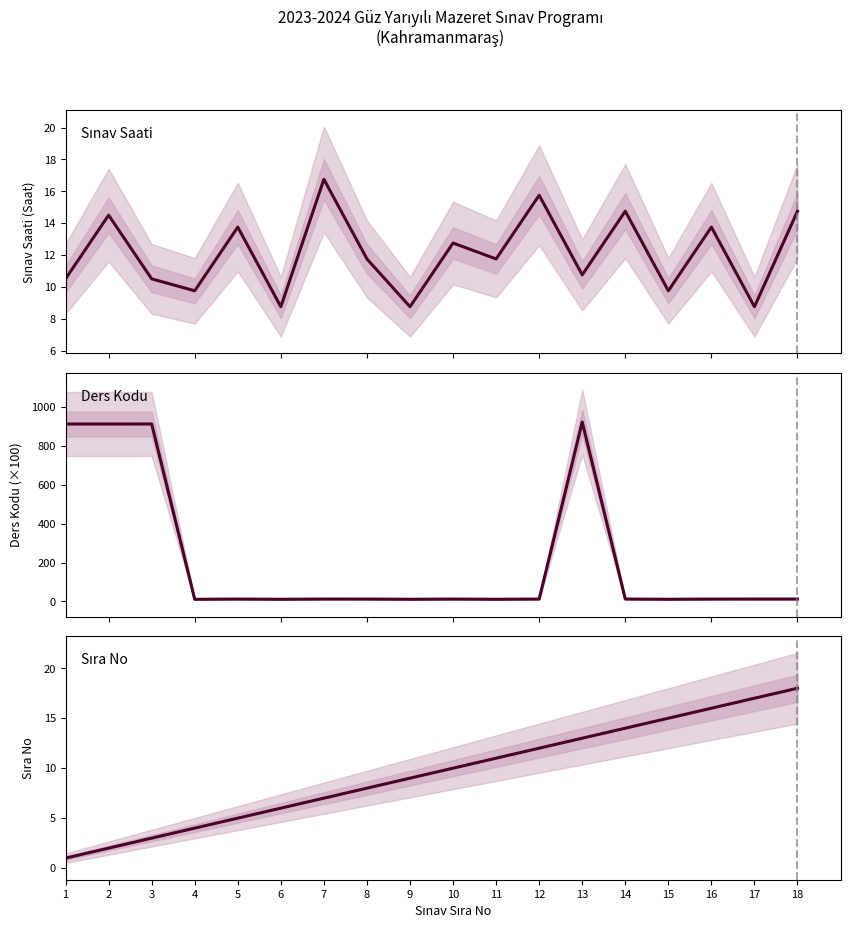

How many data points in Sıra No are less than 10?

9